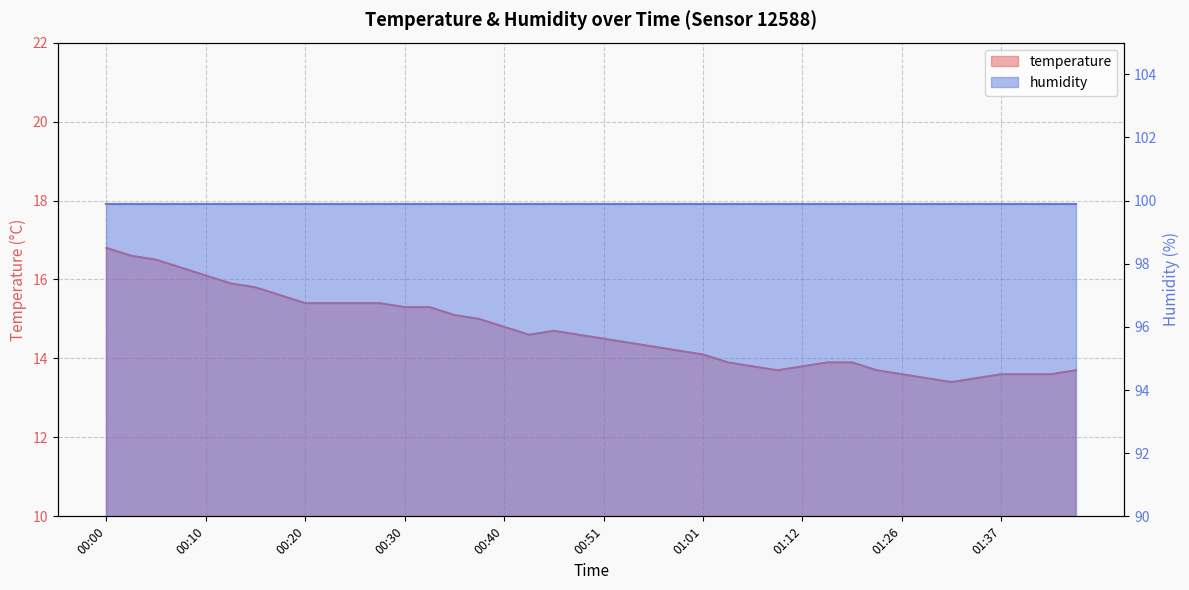

Rank the categories by value from highest to lowest.

00:00, 00:02, 00:05, 00:07, 00:10, 00:12, 00:15, 00:17, 00:20, 00:22, 00:25, 00:28, 00:30, 00:33, 00:35, 00:38, 00:40, 00:45, 00:43, 00:48, 00:51, 00:53, 00:56, 00:59, 01:01, 01:04, 01:15, 01:17, 01:07, 01:12, 01:09, 01:20, 01:45, 01:26, 01:37, 01:39, 01:42, 01:29, 01:34, 01:31